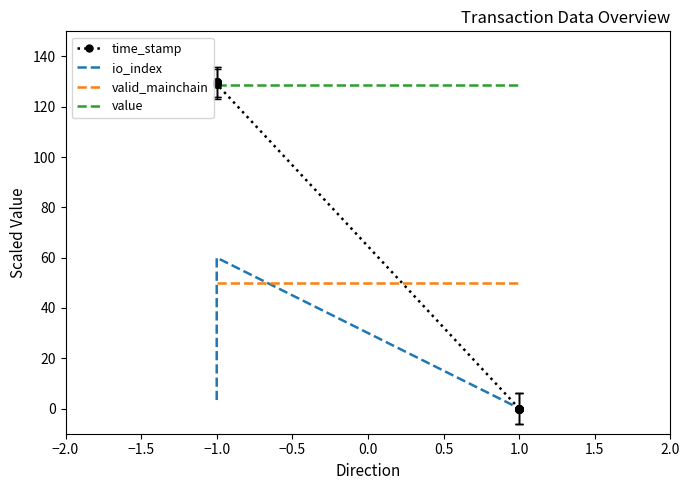

Is the value of time_stamp at −1.0 greater than the value of value at 1.0?

Yes